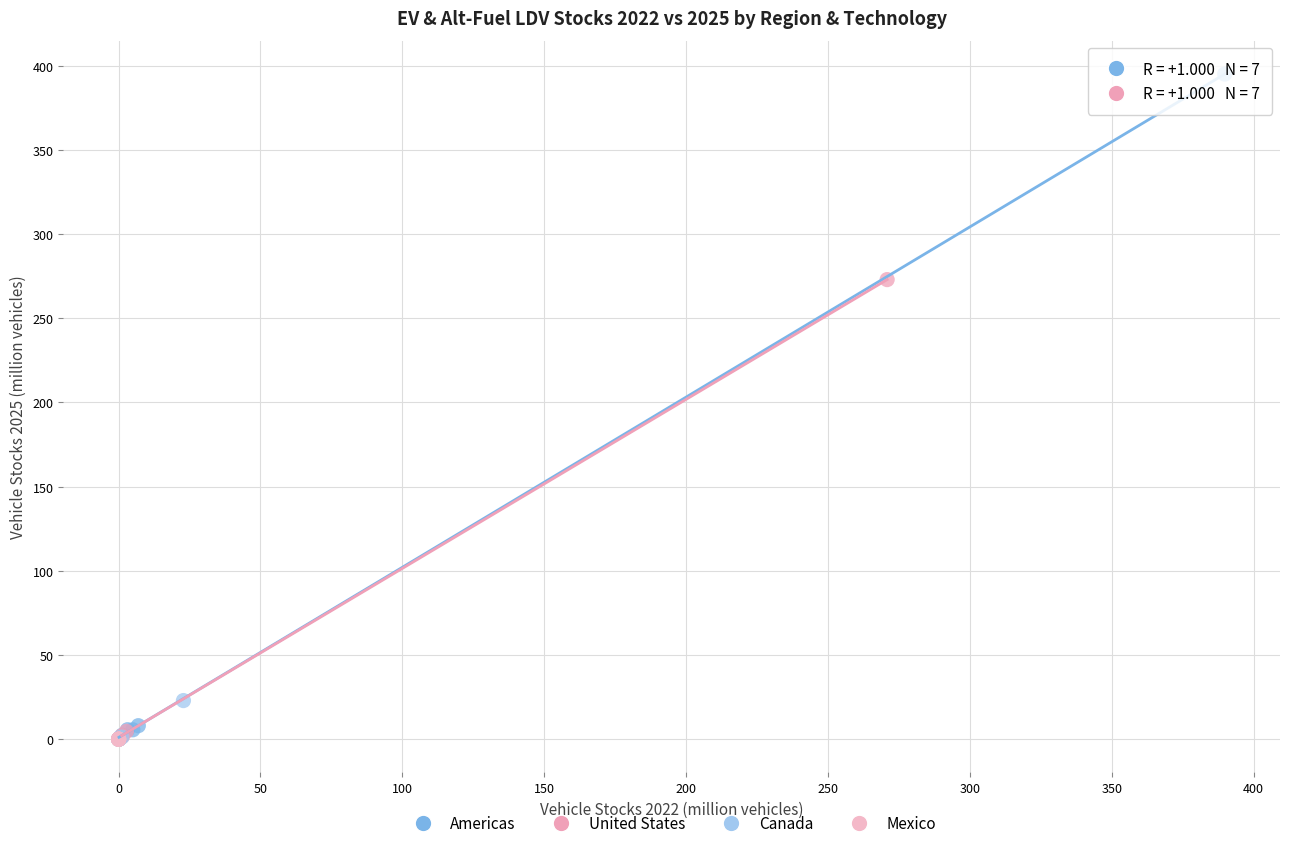

Which series reaches the maximum Y coordinate?

Americas